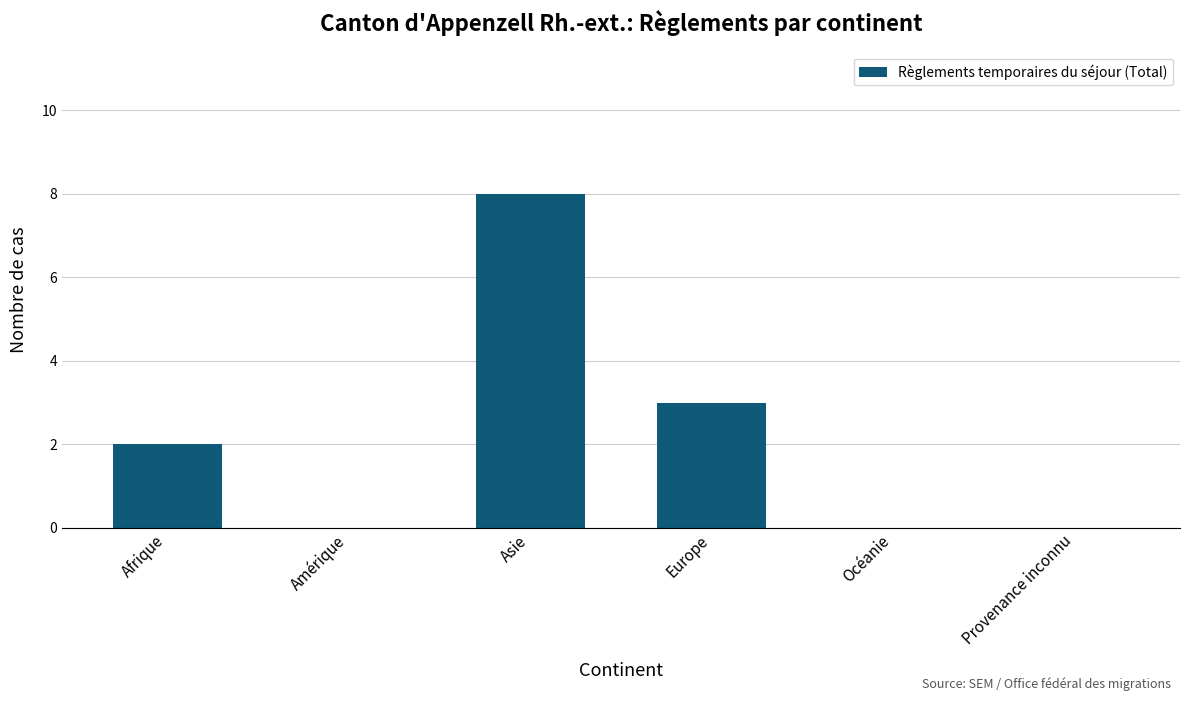

What is the greatest value displayed?

8